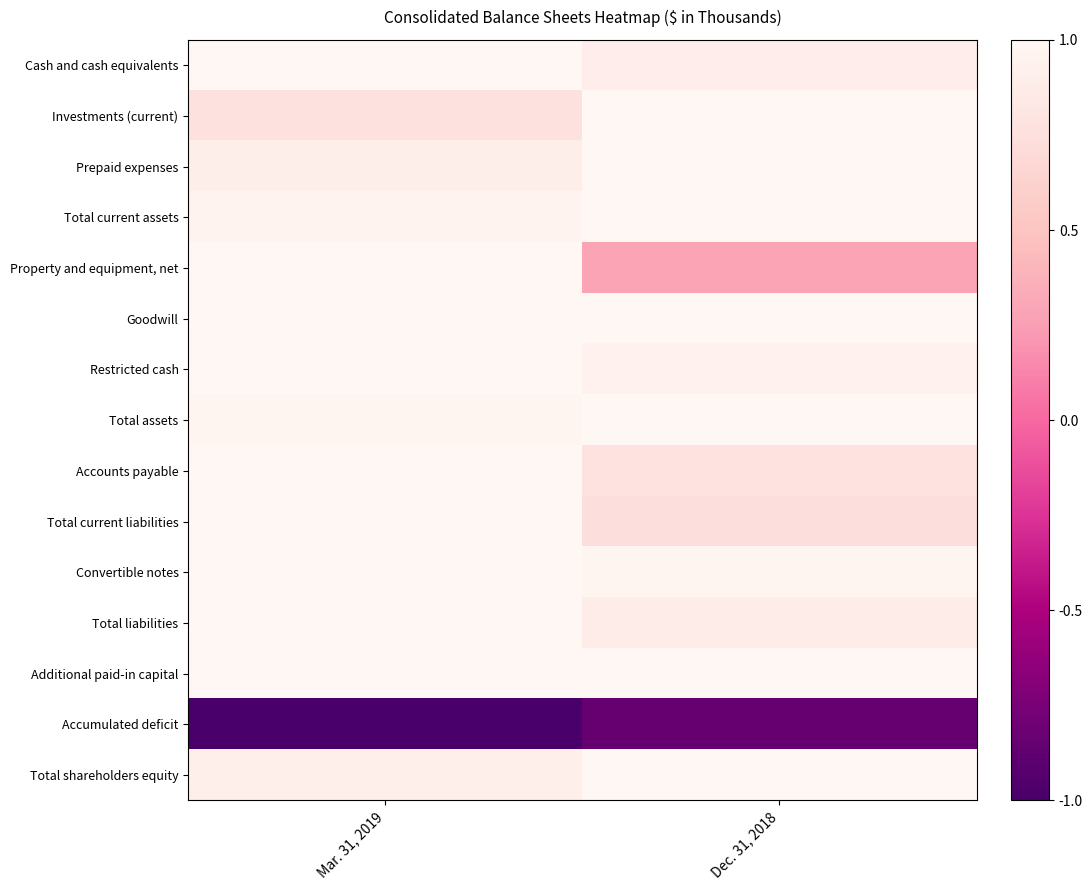

At Mar. 31, 2019, list the series in order from largest to smallest.

Cash and cash equivalents, Property and equipment, net, Goodwill, Restricted cash, Accounts payable, Total current liabilities, Convertible notes, Total liabilities, Additional paid-in capital, Total assets, Total current assets, Total shareholders equity, Prepaid expenses, Investments (current), Accumulated deficit